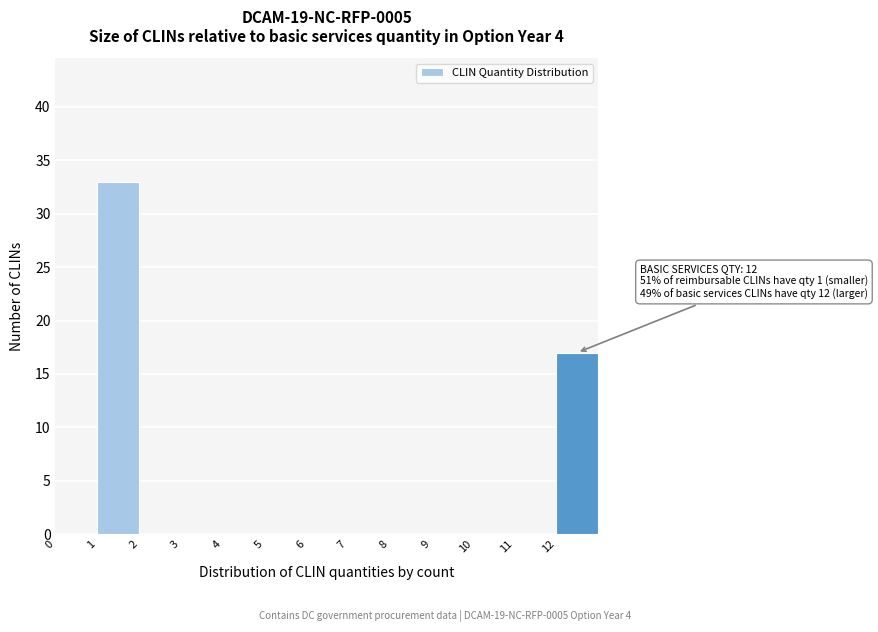

Over which range of the x-axis is the bar tallest?

1 to 2